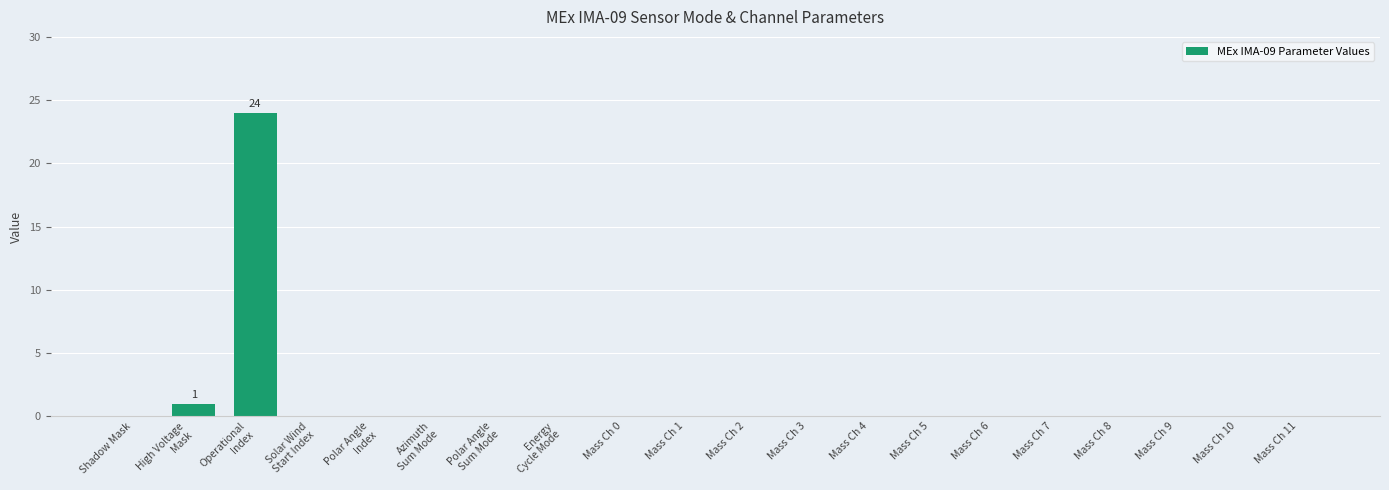

Reading right to left, what are all the values shown in this chart?

0	0	0	0	0	0	0	0	0	0	0	0	0	0	0	0	0	24	1	0